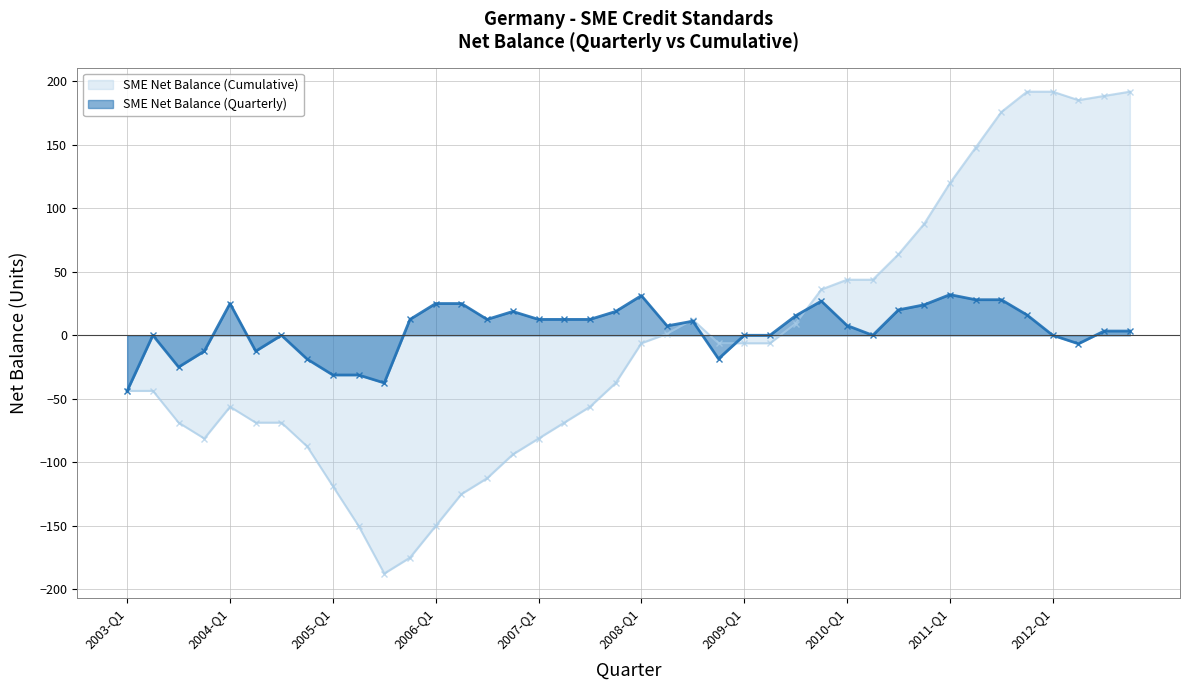

Which series has the widest spread of values?

SME Net Balance (Cumulative)